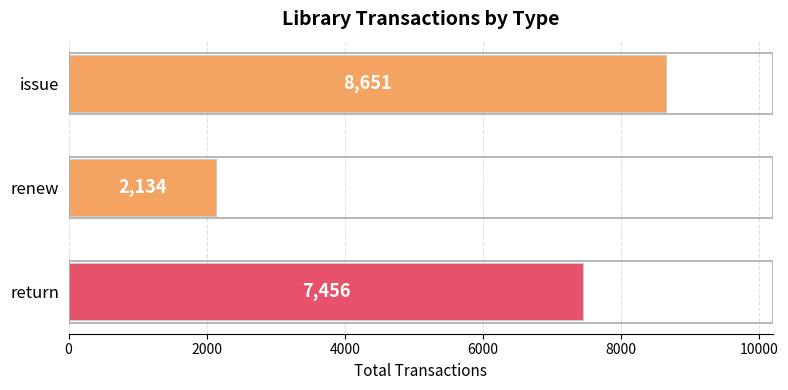

Rank the categories by value from lowest to highest.

renew, return, issue